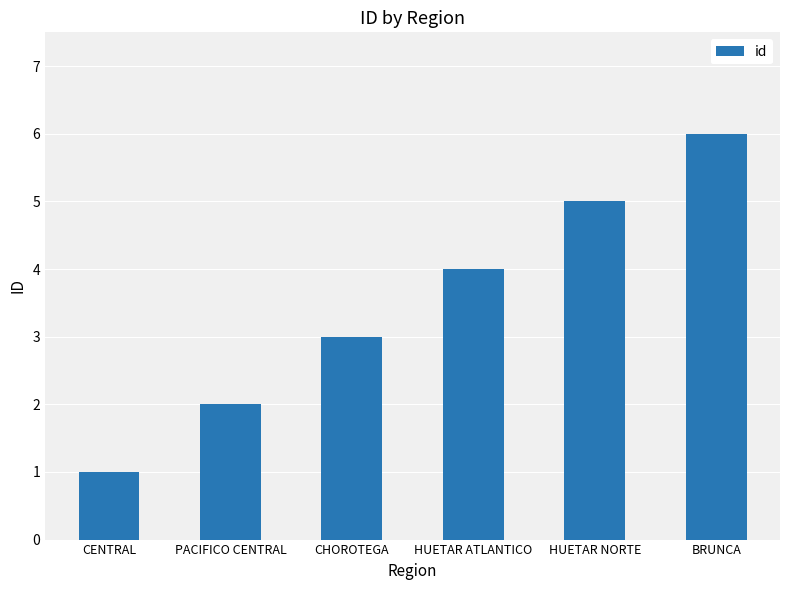

What is the sum of the values at CENTRAL and HUETAR ATLANTICO?

5